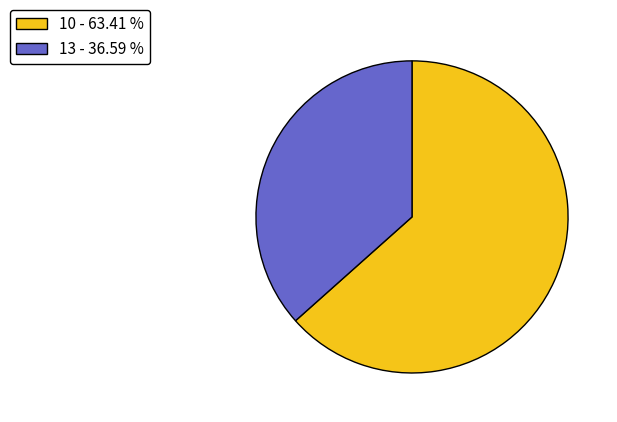

Which category has the smallest portion of the pie?

13